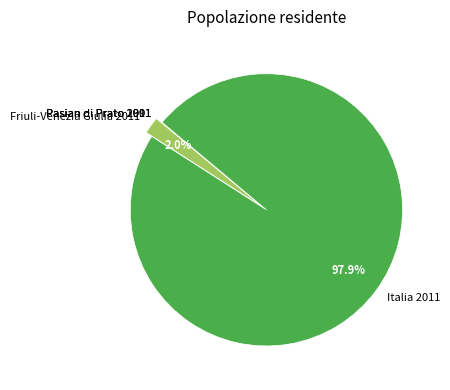

Between Italia 2011 and Friuli-Venezia Giulia 2011, which is larger?

Italia 2011